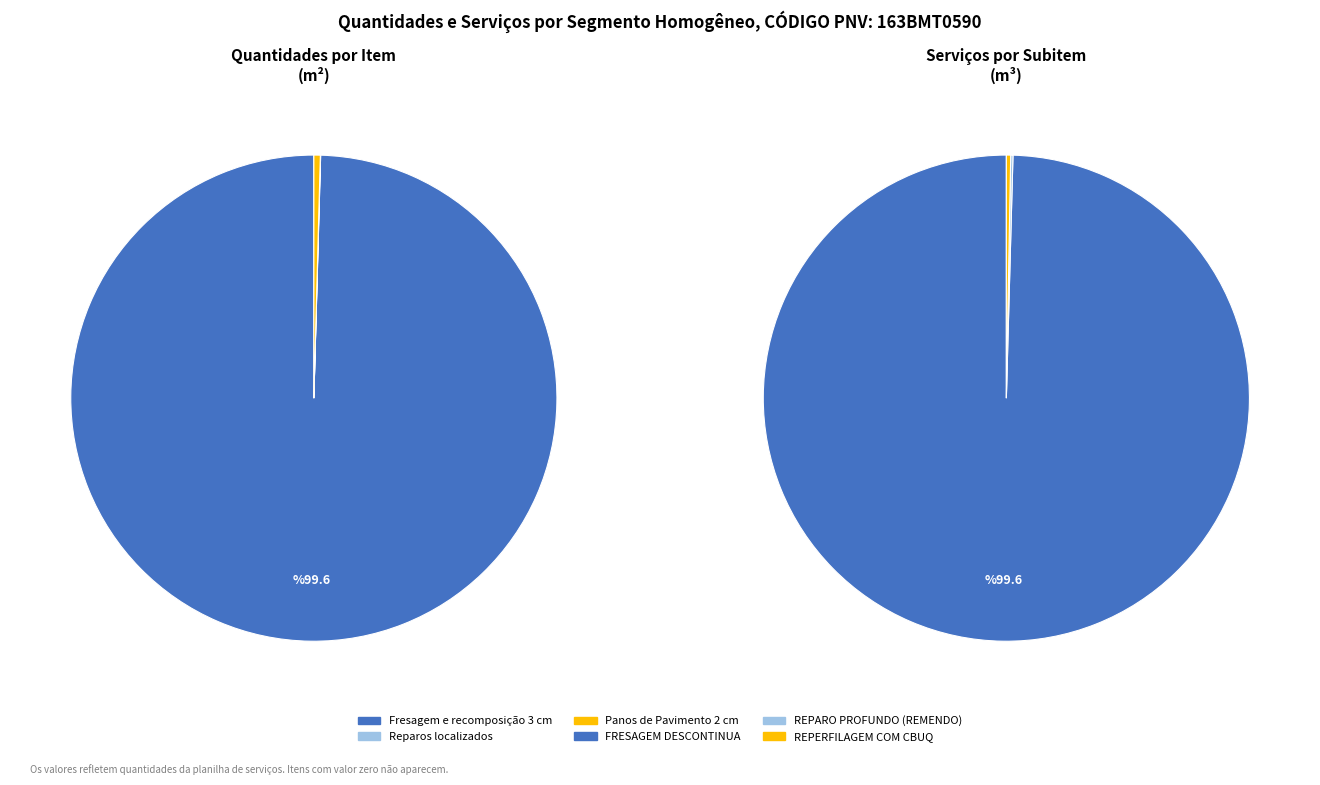

Does any single category account for the majority?

Yes